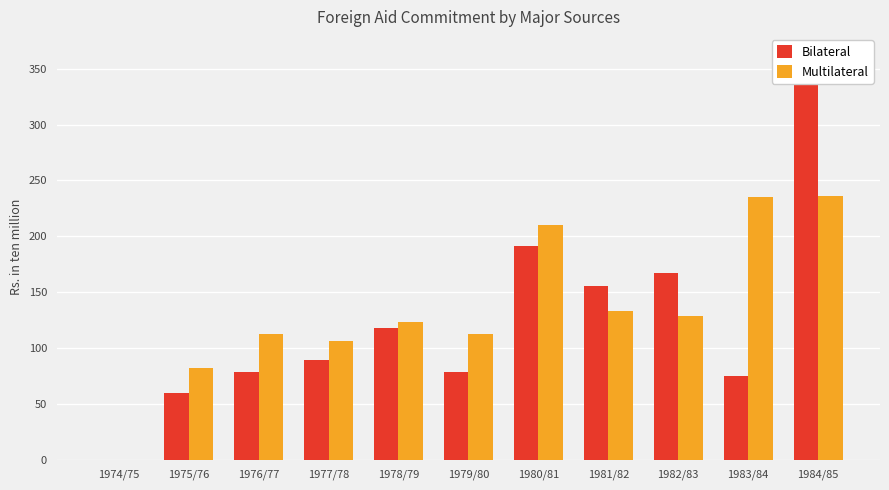

What is the sum of the Bilateral values at 1980/81 and 1981/82?

347.2